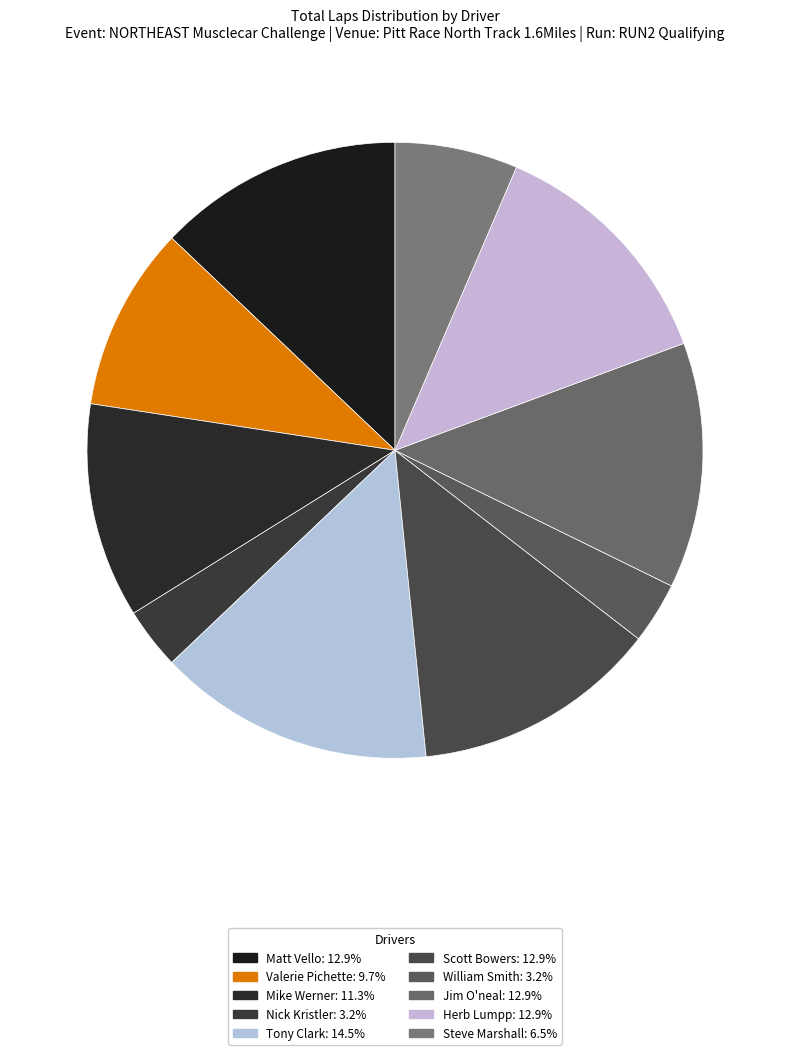

Rank the categories by value from highest to lowest.

Tony Clark, Matt Vello, Scott Bowers, Jim O'neal, Herb Lumpp, Mike Werner, Valerie Pichette, Steve Marshall, Nick Kristler, William Smith